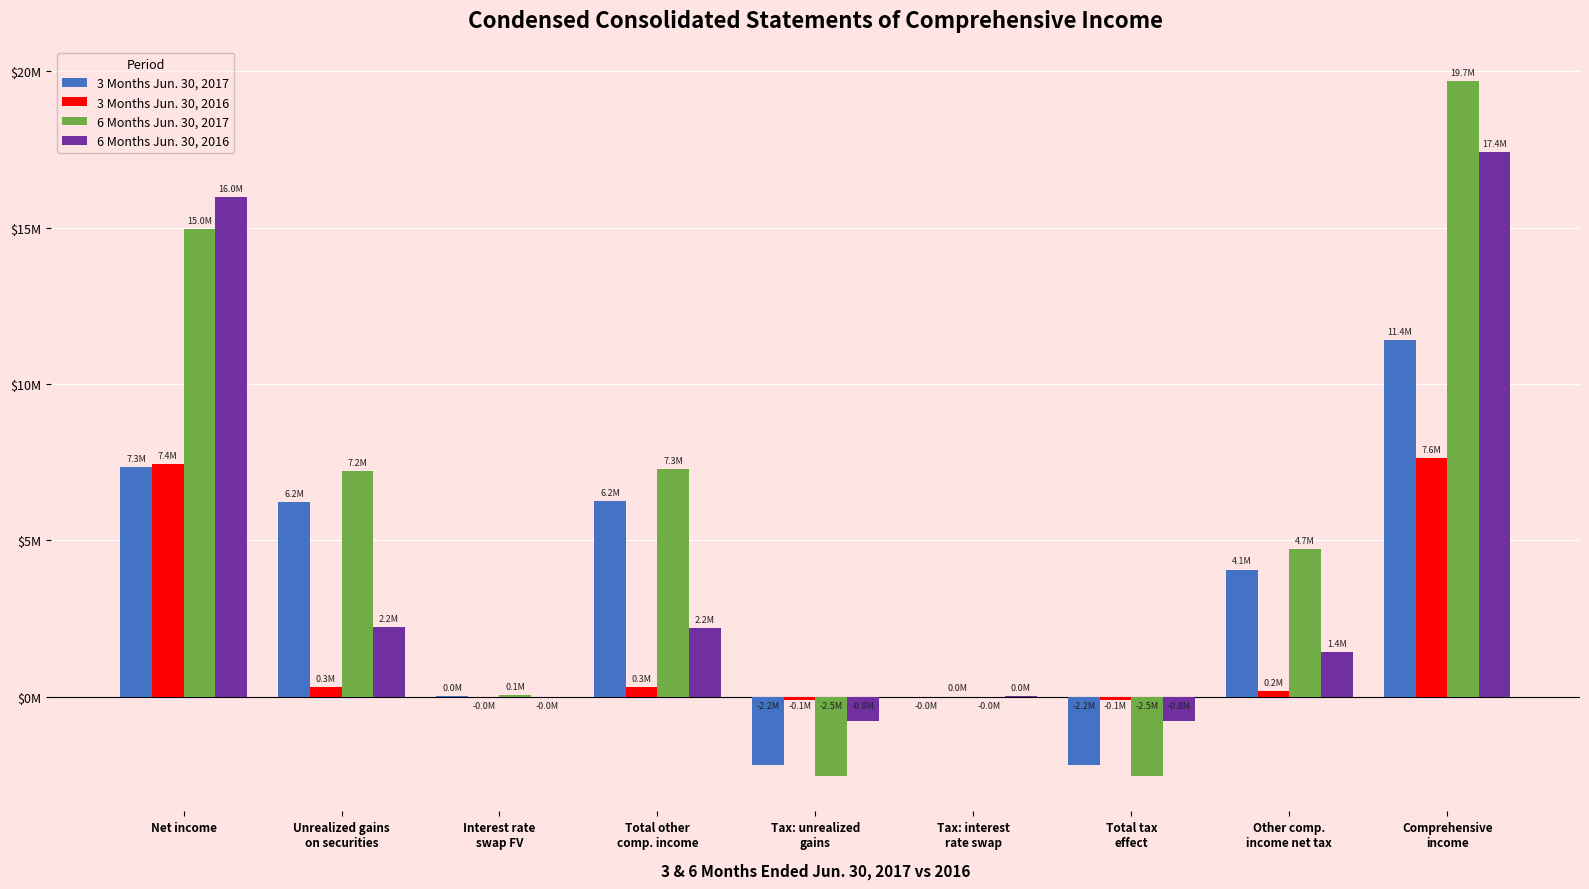

Are the bars grouped side by side (vs. stacked)?

Yes